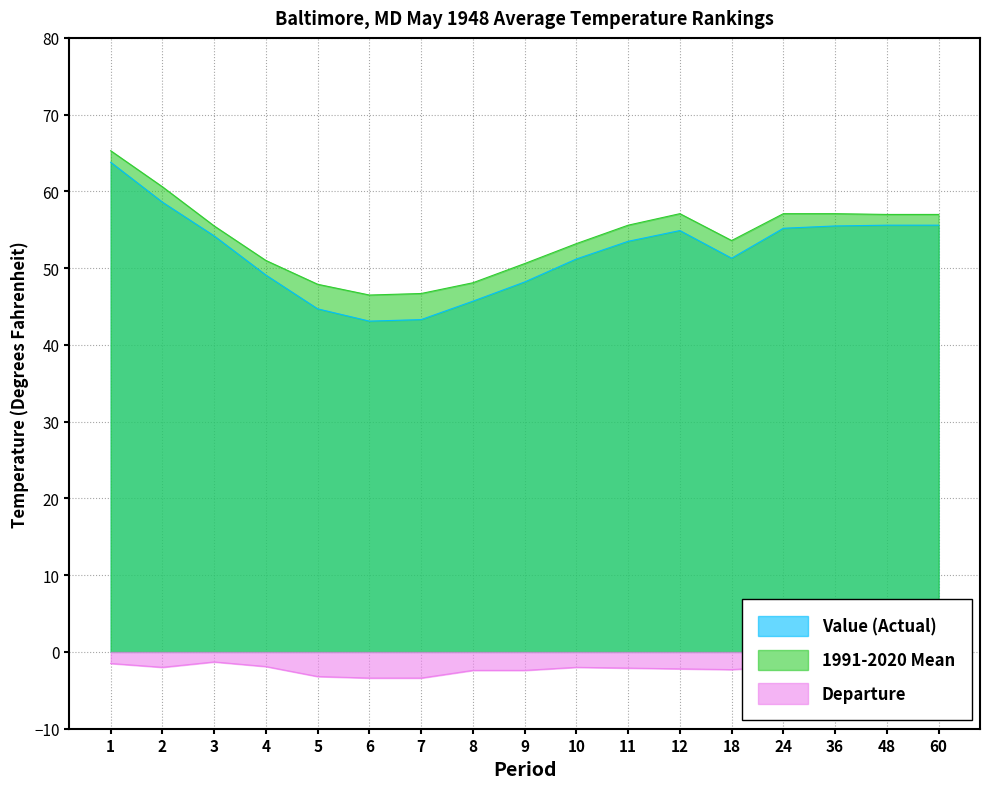

True or false: Value (Actual) and 1991-2020 Mean intersect in this chart.

False